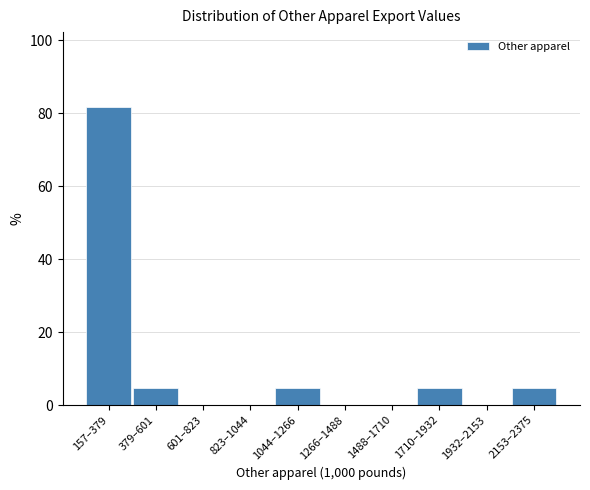

Reading right to left, list all the values displayed in this chart.

2153–2375=4.5	1932–2153=0.0	1710–1932=4.5	1488–1710=0.0	1266–1488=0.0	1044–1266=4.5	823–1044=0.0	601–823=0.0	379–601=4.5	157–379=81.8